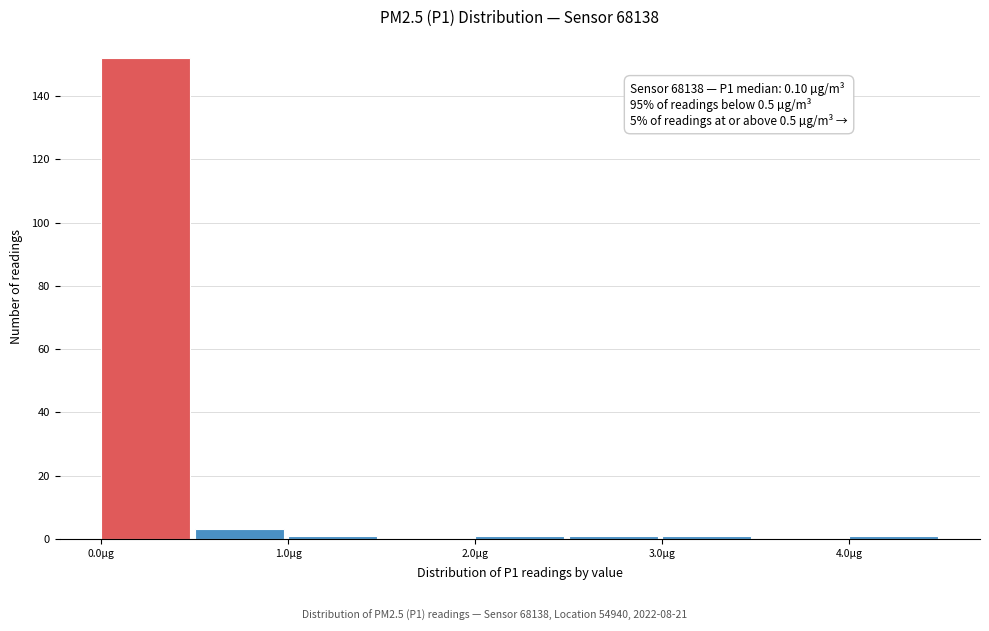

Over which range of the x-axis is the bar tallest?

0.0 to 0.5